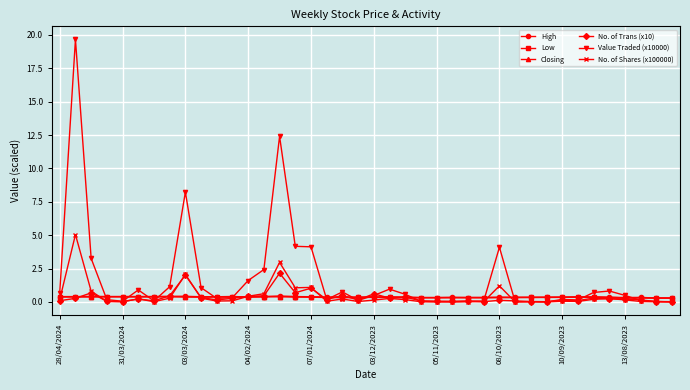

True or false: No. of Trans (x10) and No. of Shares (x100000) intersect in this chart.

True